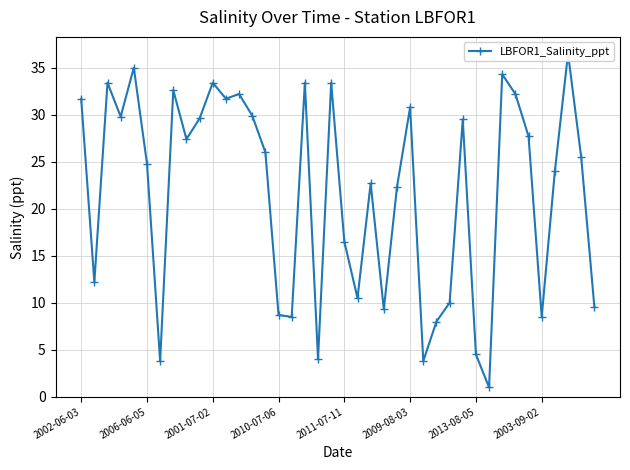

What is the minimum value shown in the chart?

1.0